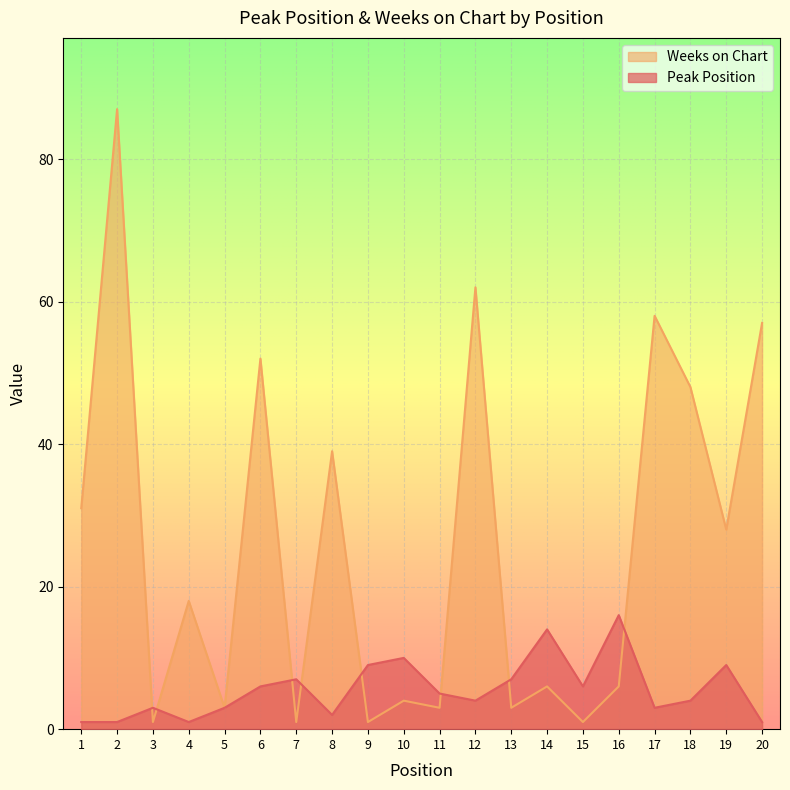

List the series in order of their overall mean, highest first.

Weeks on Chart, Peak Position